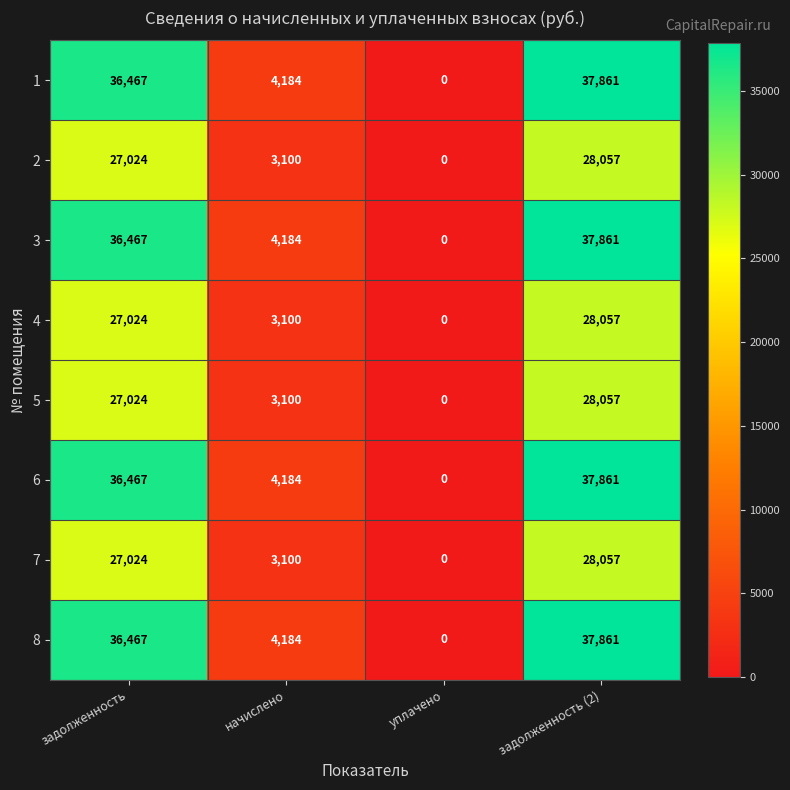

The value of 5 at задолженность (2) is 28057. True or false?

True